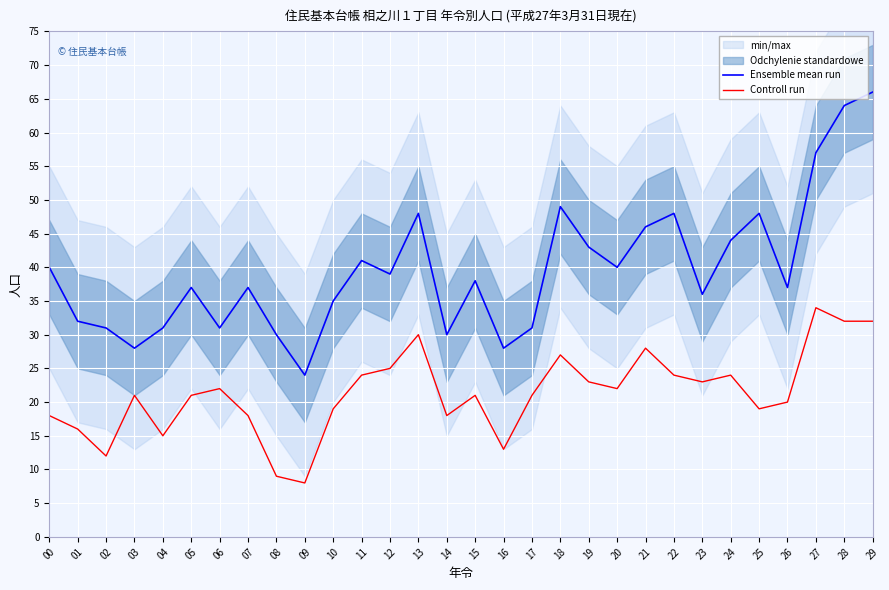

What is the value of the Controll run point at the 3rd from the left?

12